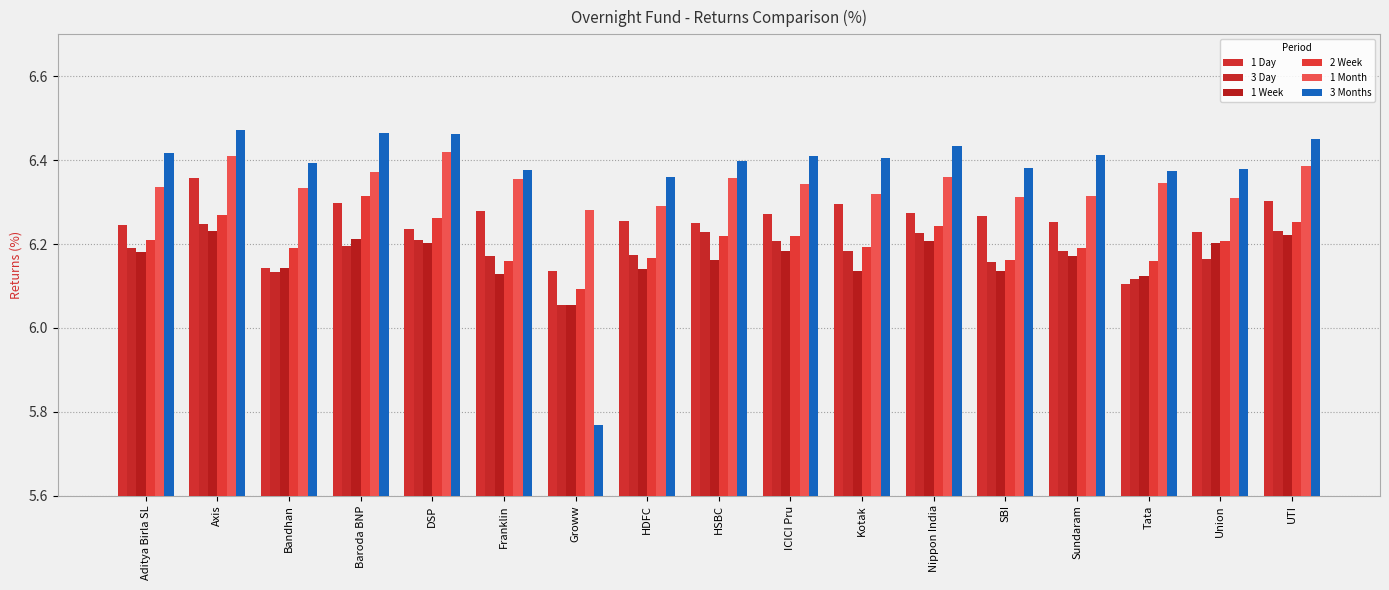

At which label is 1 Week closest to 6?

Groww